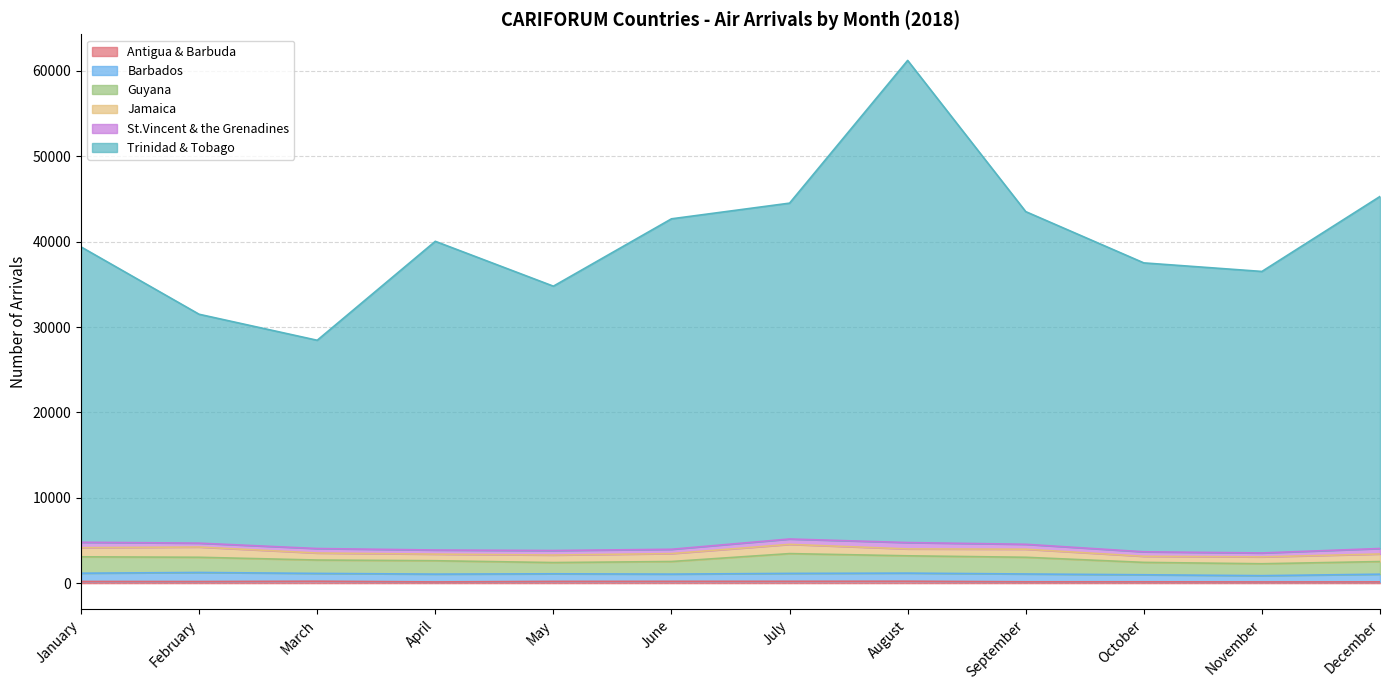

What is the difference between the maximum and second lowest values in the Guyana series?

924